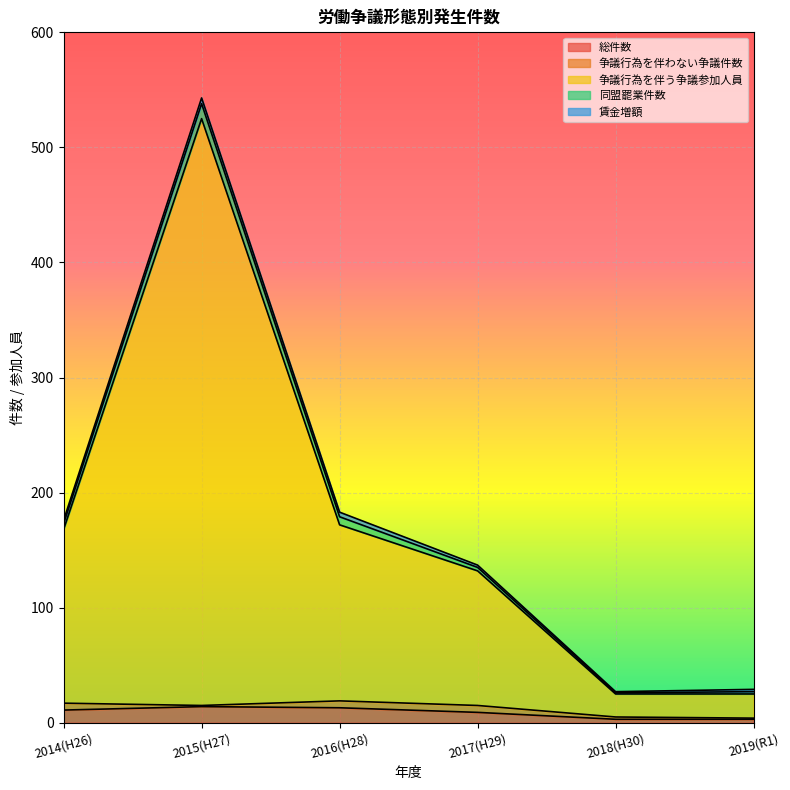

Which series has the widest spread of values?

争議行為を伴う争議参加人員